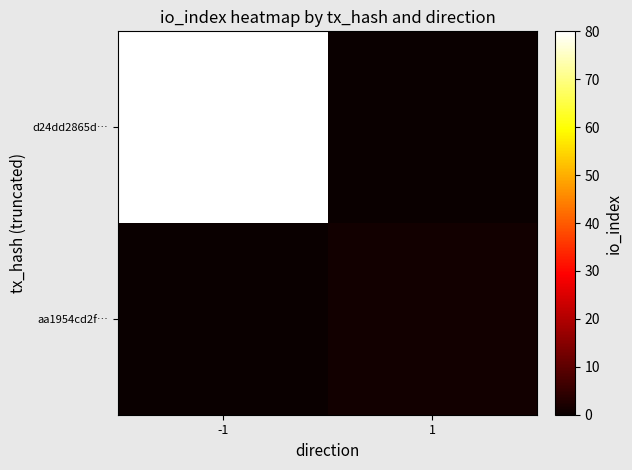

At how many categories does at least one series exceed 45?

1